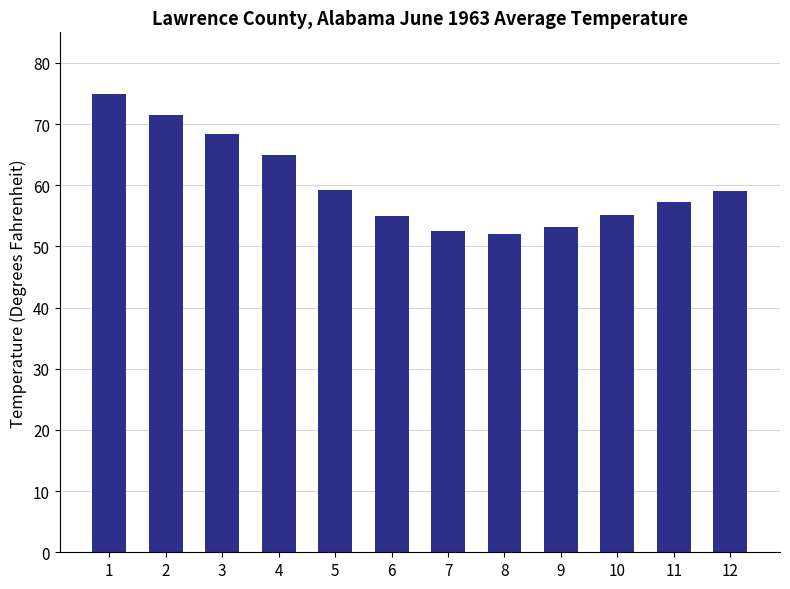

What is the greatest value displayed?

74.9